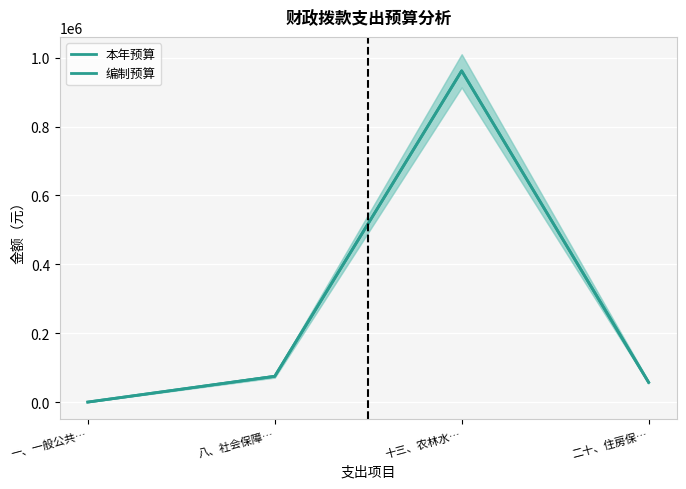

What is the sum of all 编制预算 values?

1094170.8